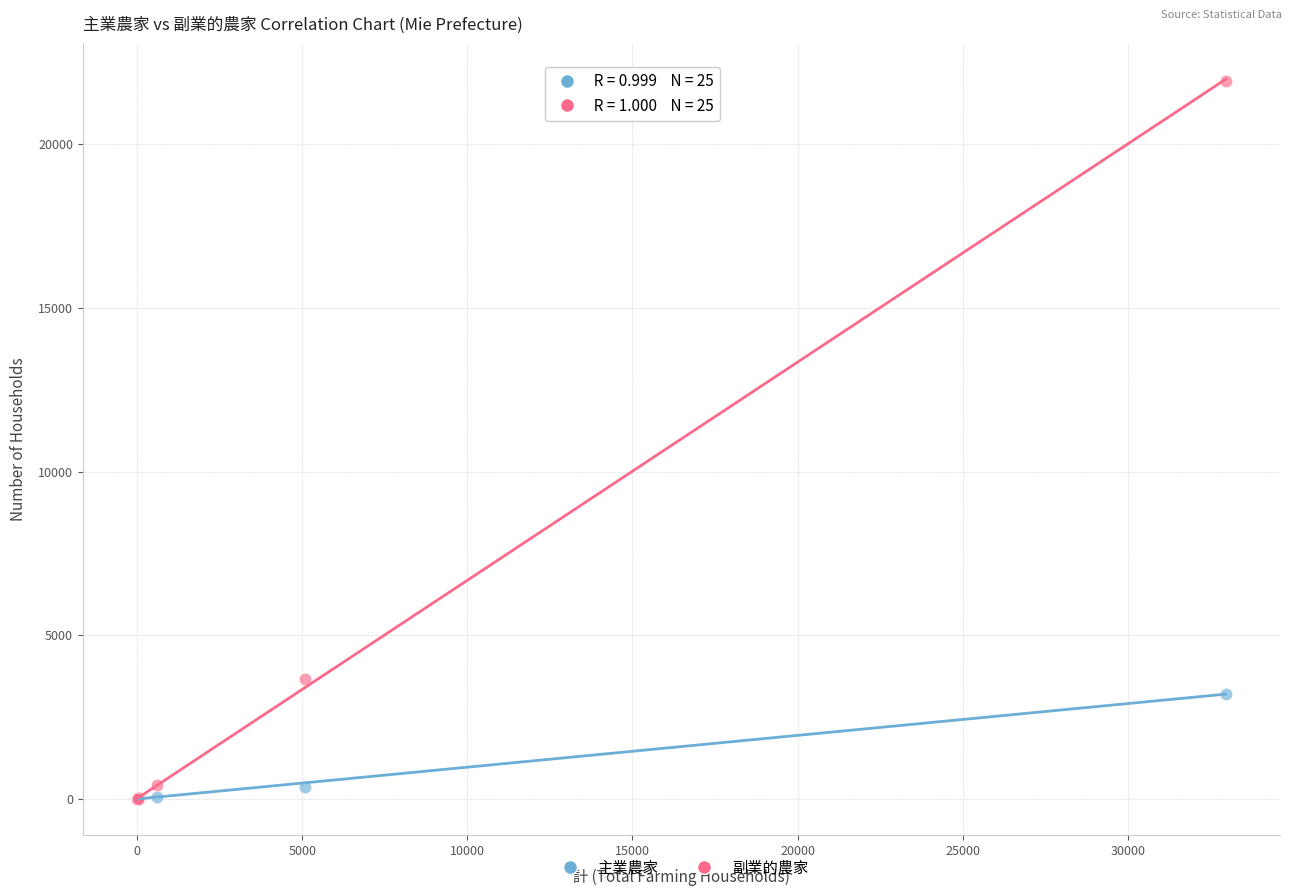

Across all series, what Y value is closest to 10975?

3671